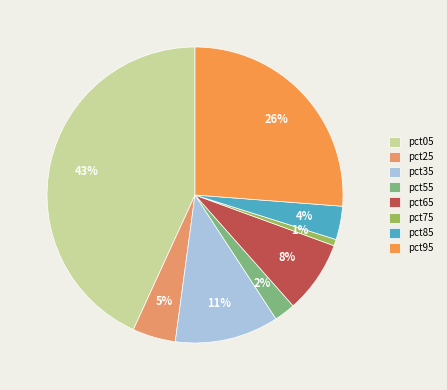

What is the smallest slice in the pie chart?

pct75